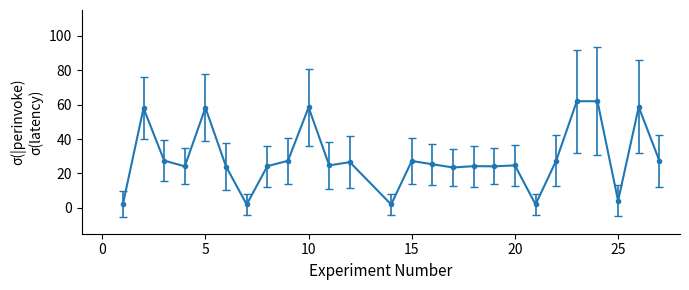

What is the sum of all values?

752.3